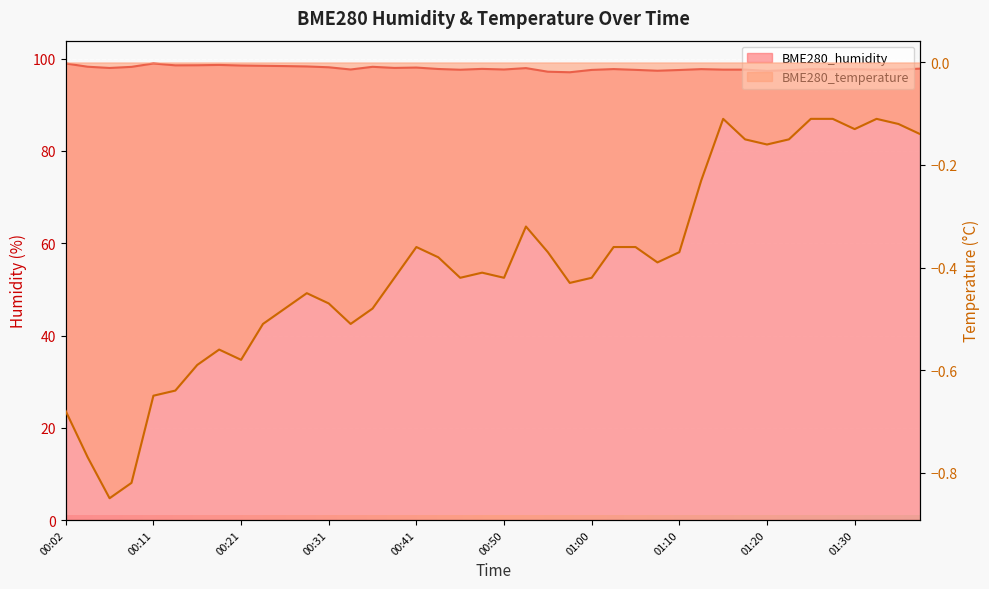

What is the label of the 22nd point from the right?

00:46